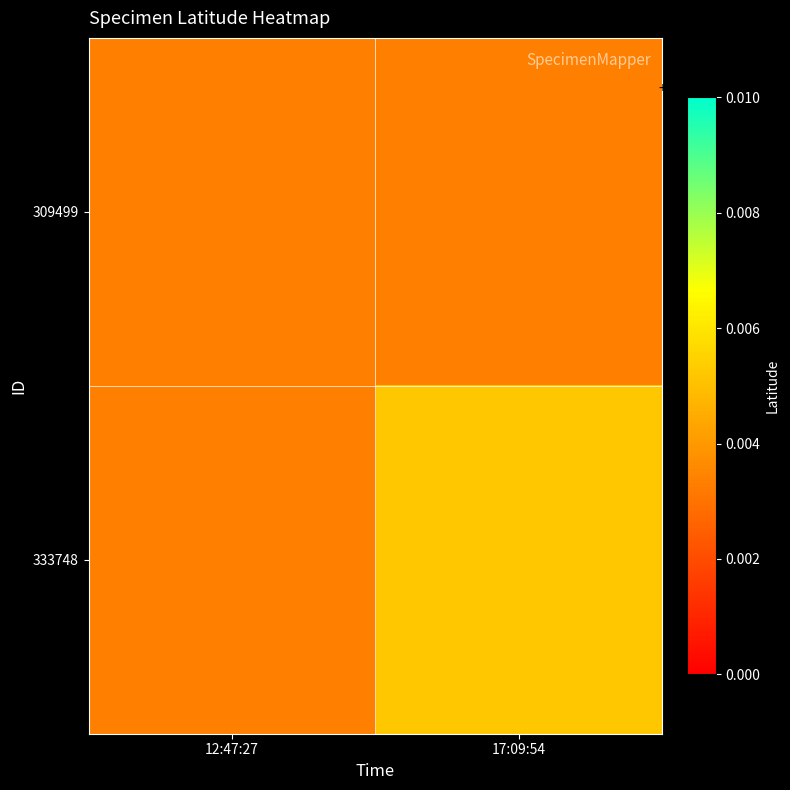

Rank the series by their maximum value, from lowest to highest.

309499, 333748